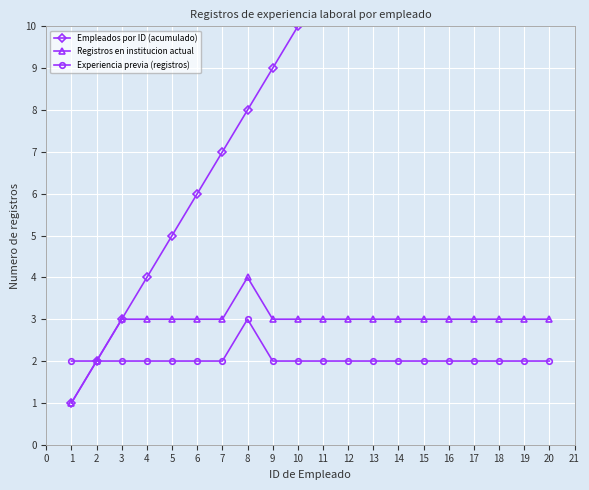

Is the value of Registros en institucion actual at 3 greater than the value of Experiencia previa (registros) at 10?

Yes